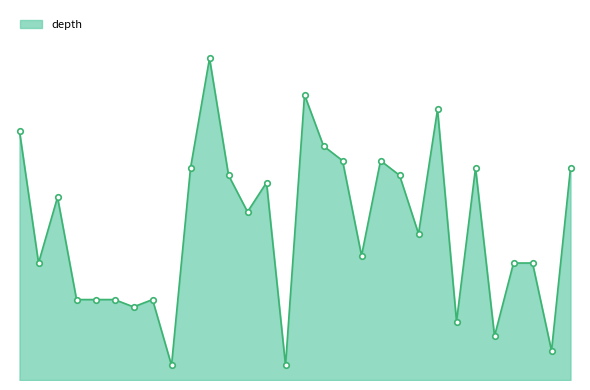

Does the chart have visible grid lines?

No